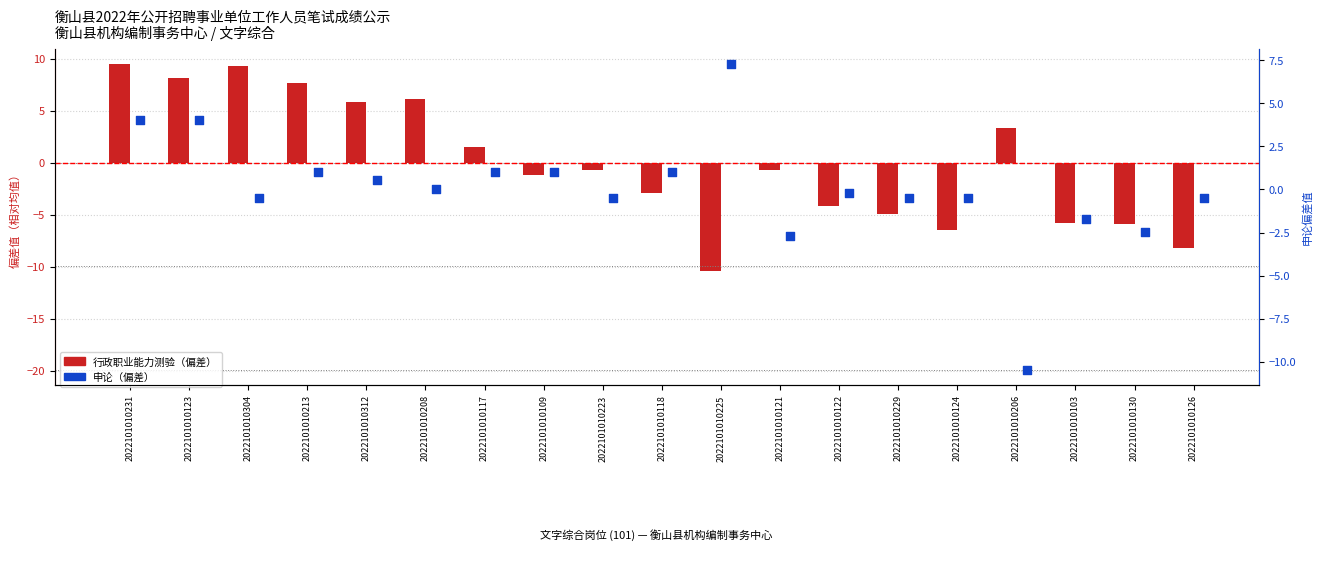

Which series reaches the maximum Y coordinate?

行政职业能力测验